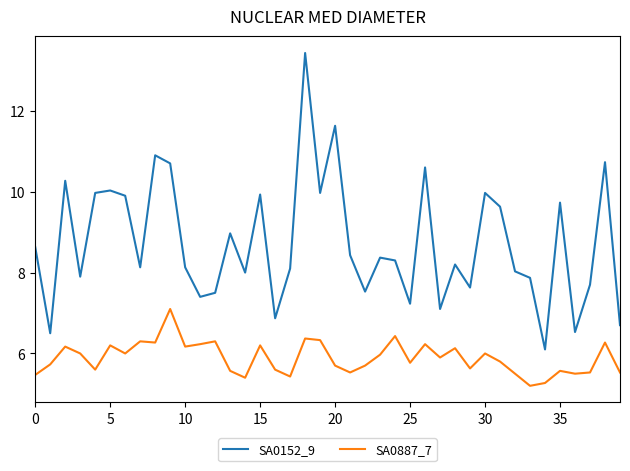

What is the minimum value for SA0887_7?

5.2